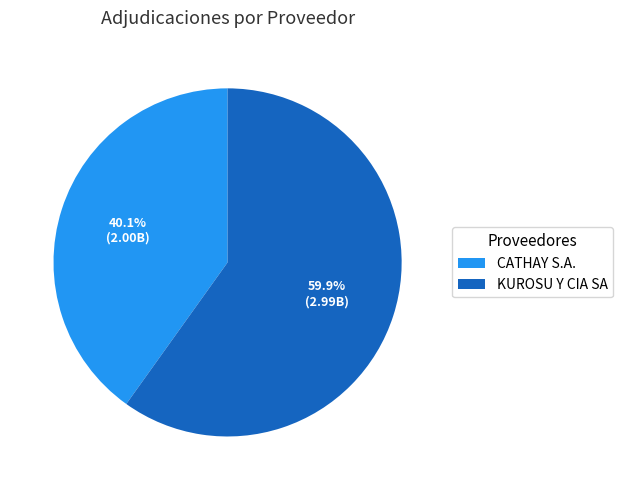

How many slices are in this pie chart?

2